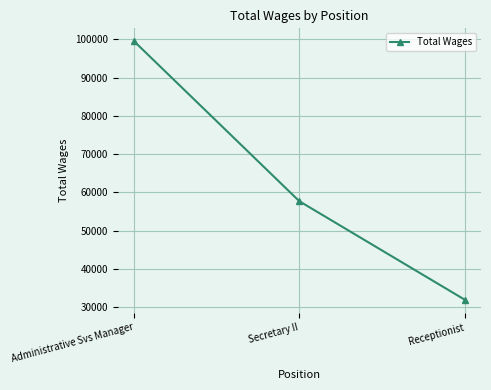

List the labels in order of value, largest first.

Administrative Svs Manager, Secretary II, Receptionist